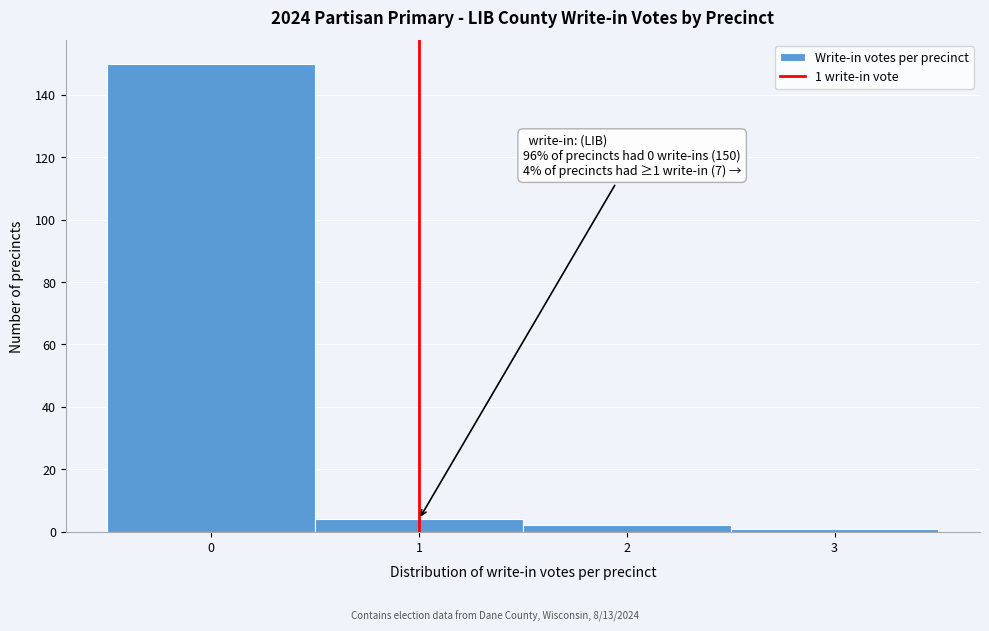

Which range on the x-axis has the tallest bar?

-0.5 to 0.5